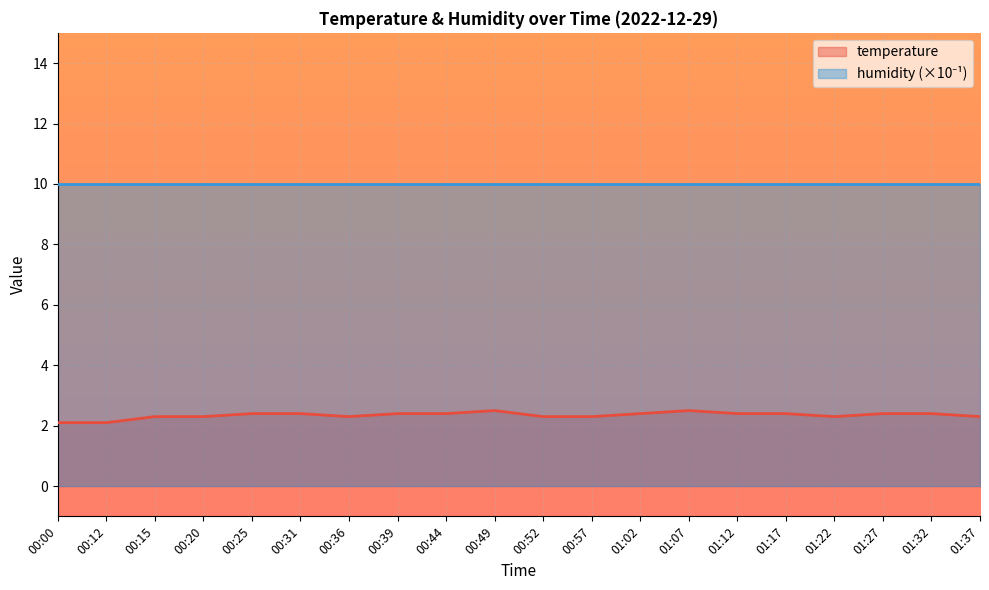

True or false: temperature has a value of 2.4 at 00:31.

True